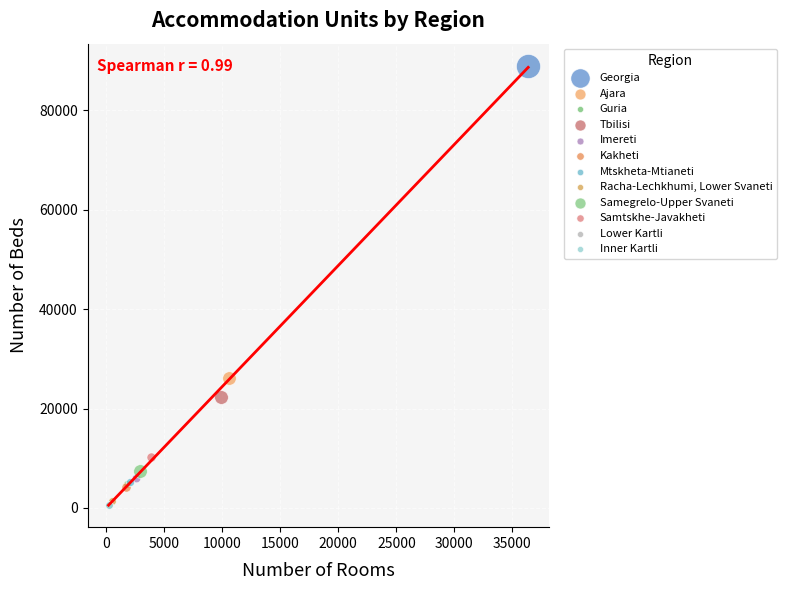

What are all the series names shown in the legend?

Georgia, Ajara, Guria, Tbilisi, Imereti, Kakheti, Mtskheta-Mtianeti, Racha-Lechkhumi, Lower Svaneti, Samegrelo-Upper Svaneti, Samtskhe-Javakheti, Lower Kartli, Inner Kartli